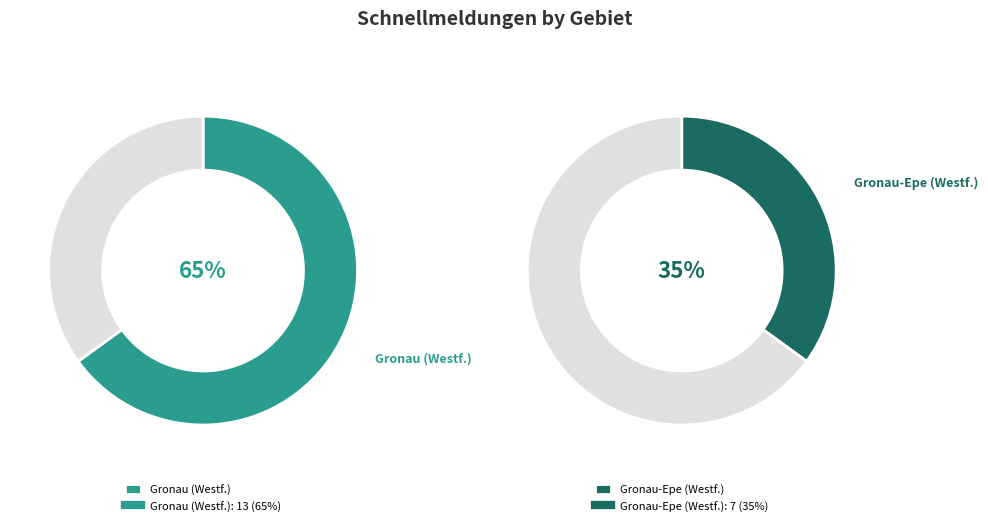

The Gronau-Epe (Westf.) slice represents 35% of the pie. True or false?

True